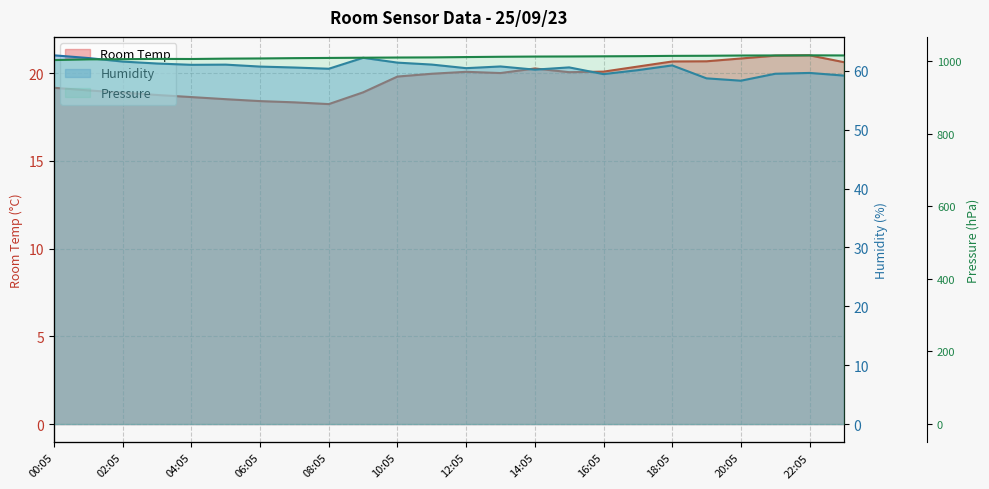

Where is the first local minimum for Room Temp?

08:05